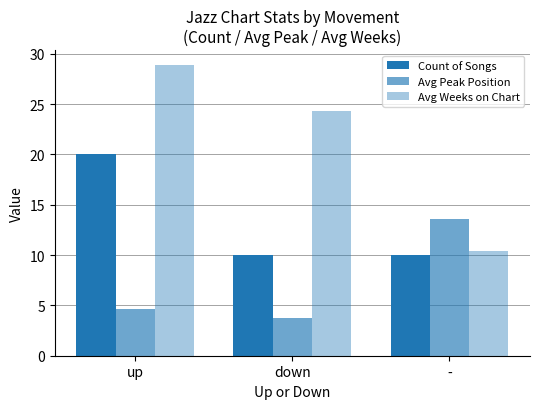

Reading left to right, list all the values displayed in this chart.

Count of Songs: up=20.0	down=10.0	-=10.0
Avg Peak Position: up=4.6	down=3.7	-=13.6
Avg Weeks on Chart: up=28.9	down=24.3	-=10.4